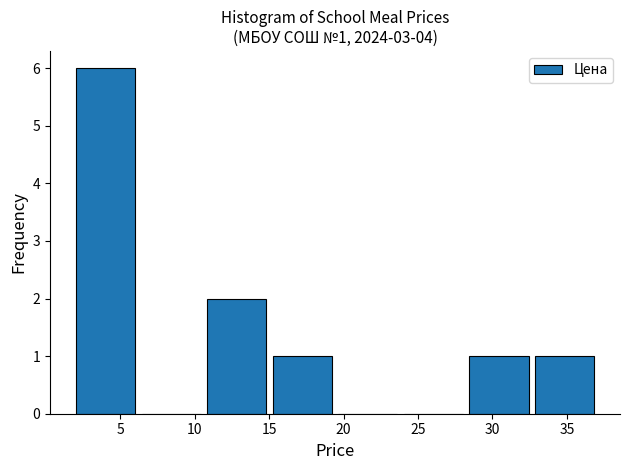

Which range on the x-axis has the tallest bar?

2.0 to 6.0